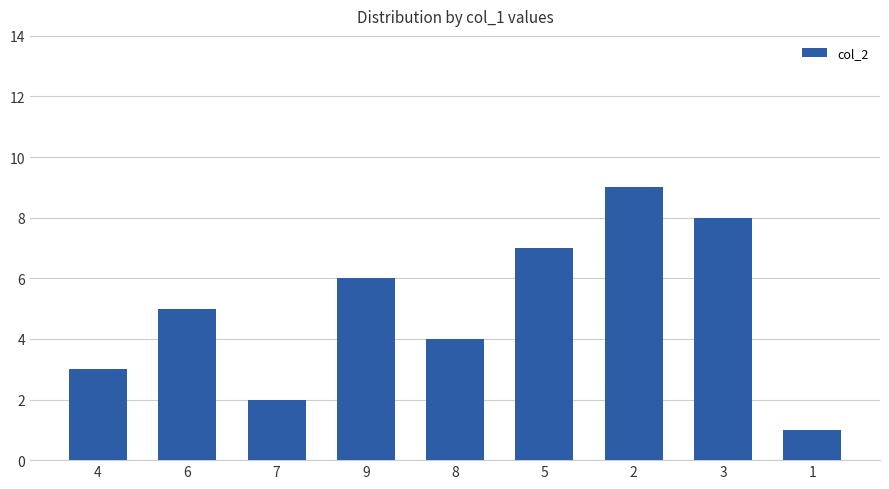

List the labels in order of value, smallest first.

1, 7, 4, 8, 6, 9, 5, 3, 2